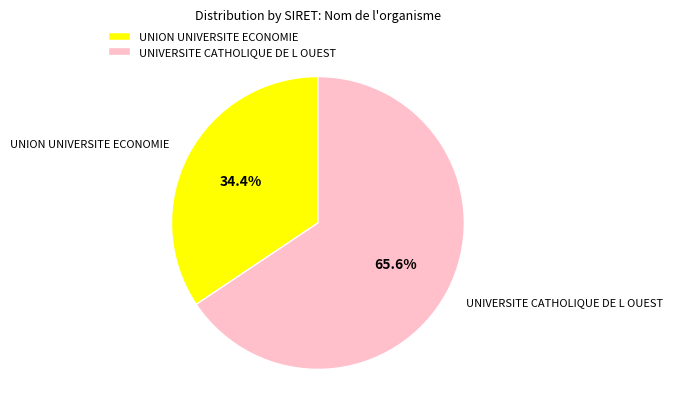

Rank the categories by value from lowest to highest.

UNION UNIVERSITE ECONOMIE, UNIVERSITE CATHOLIQUE DE L OUEST